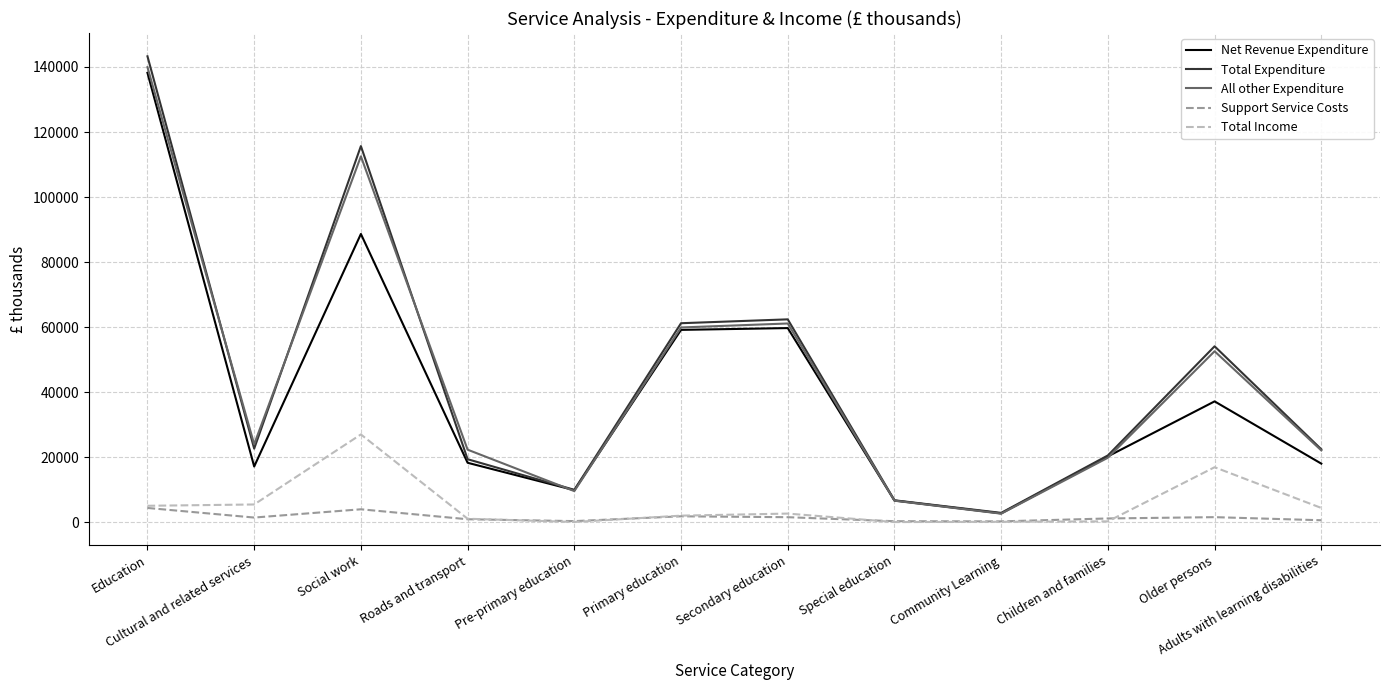

How many values in the Support Service Costs series are below 1464?

6